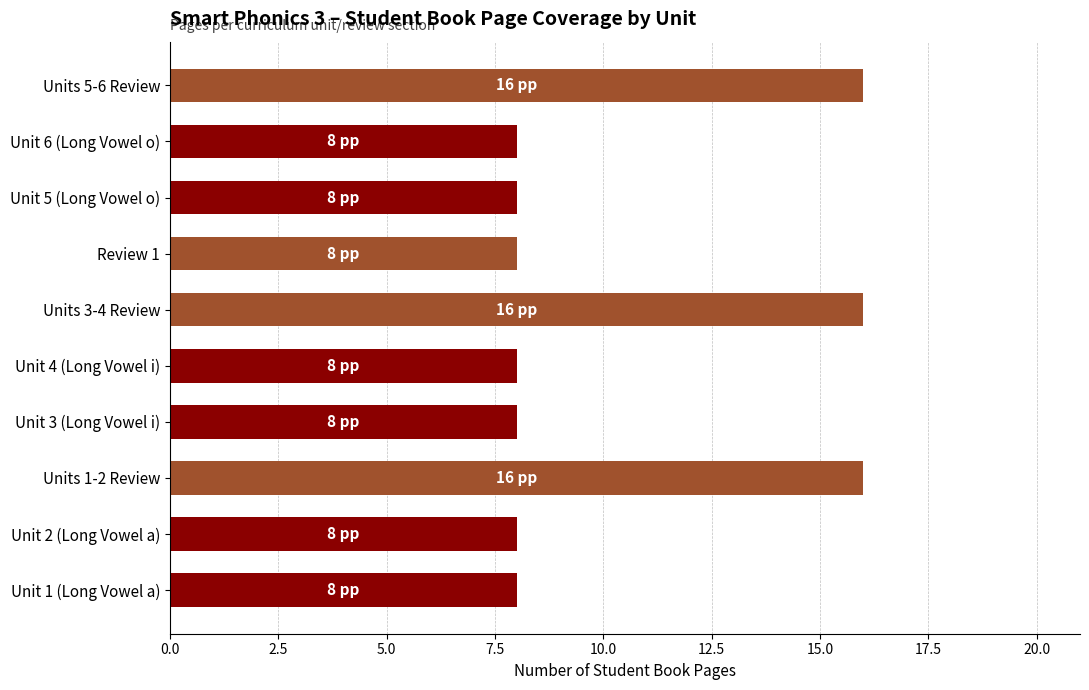

How many distinct data groups are displayed?

1